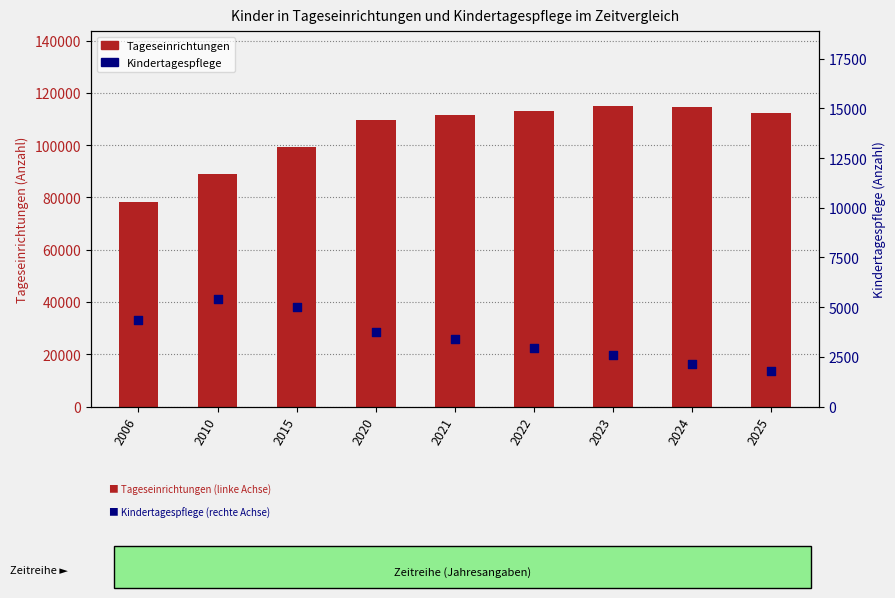

Which series reaches the maximum Y coordinate?

Tageseinrichtungen